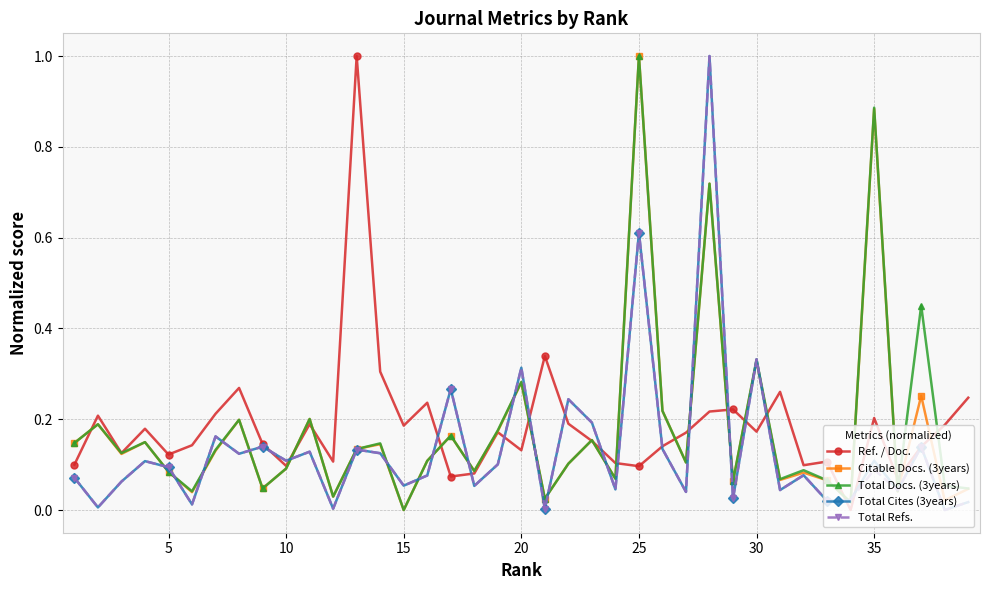

True or false: Total Docs. (3years) has more than 1 interior local peaks.

True